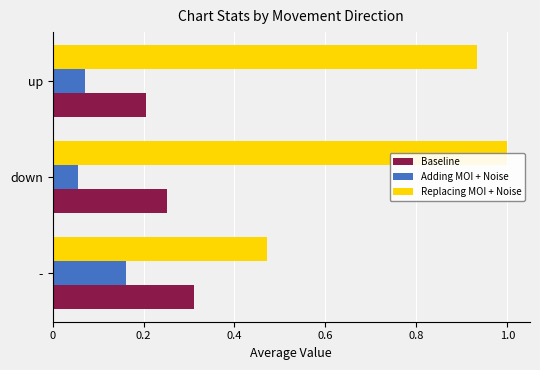

Count the Baseline values in the range 0 to 1.

3